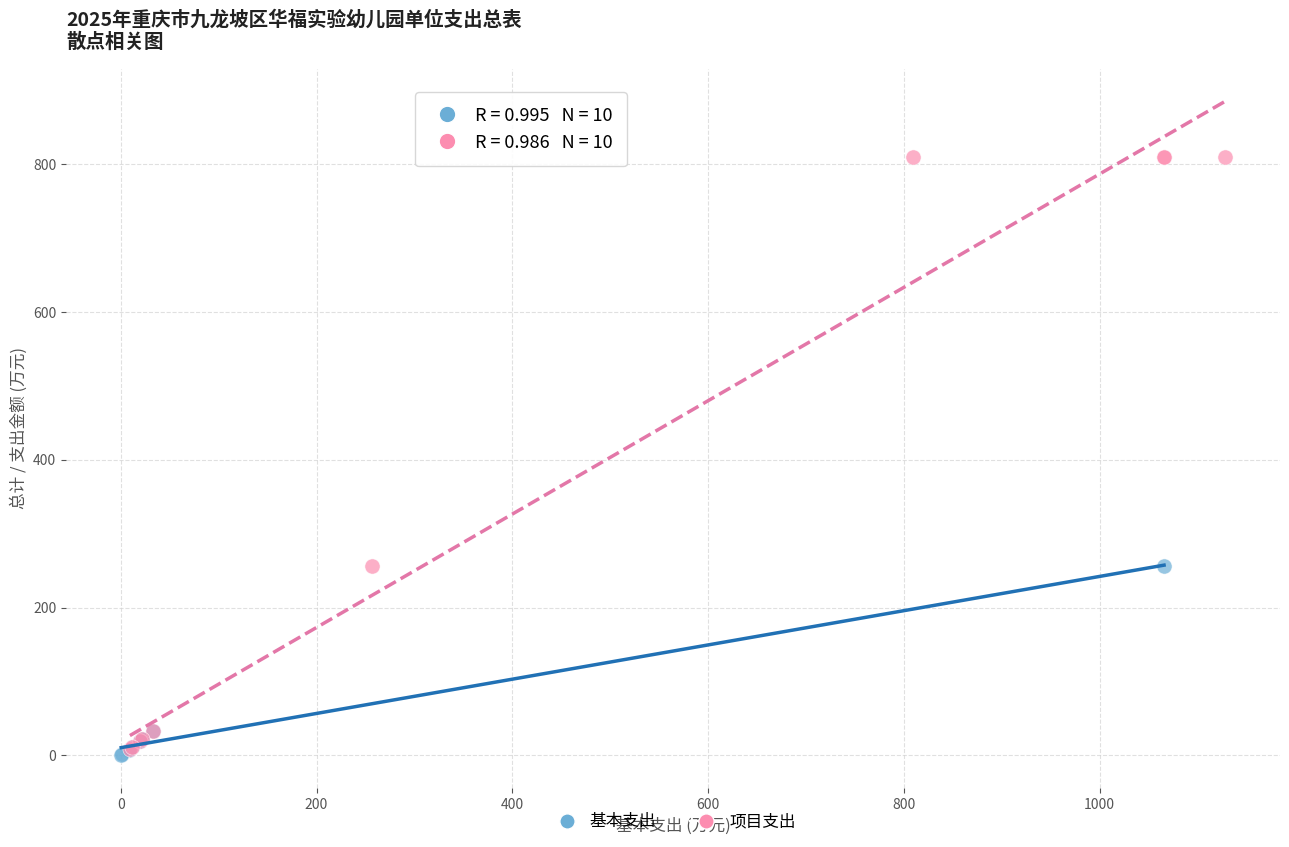

Which series has the widest spread of Y values?

项目支出